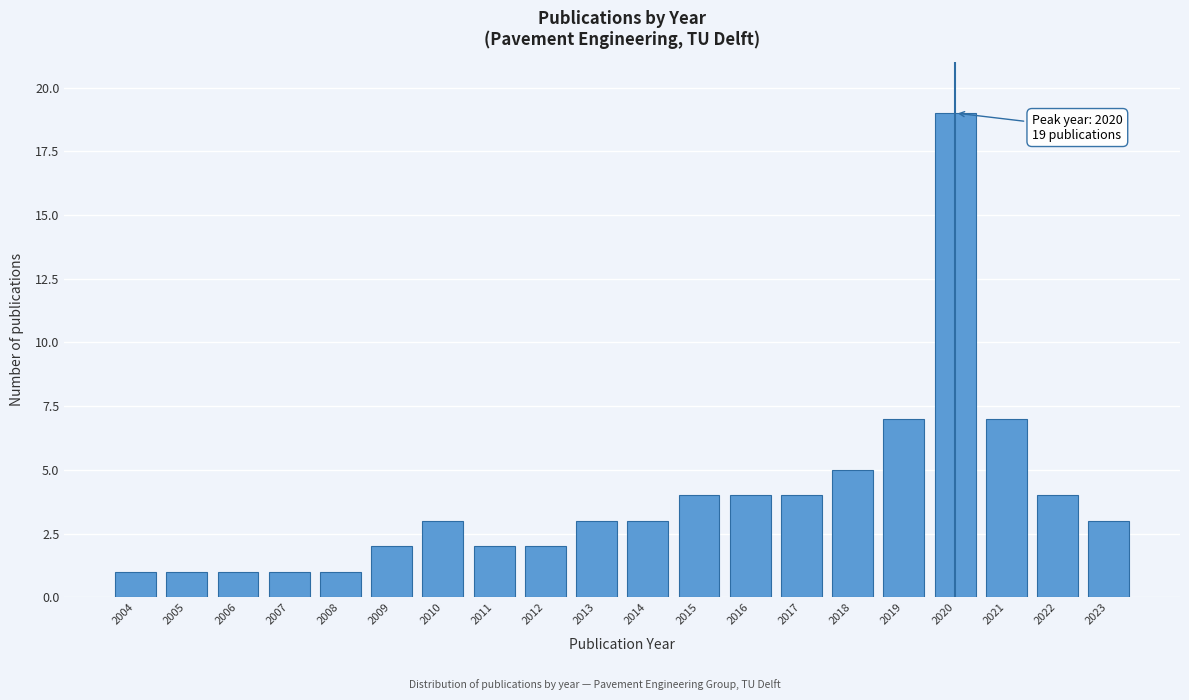

Reading left to right, what are all the values shown in this chart?

2004=1	2005=1	2006=1	2007=1	2008=1	2009=2	2010=3	2011=2	2012=2	2013=3	2014=3	2015=4	2016=4	2017=4	2018=5	2019=7	2020=19	2021=7	2022=4	2023=3